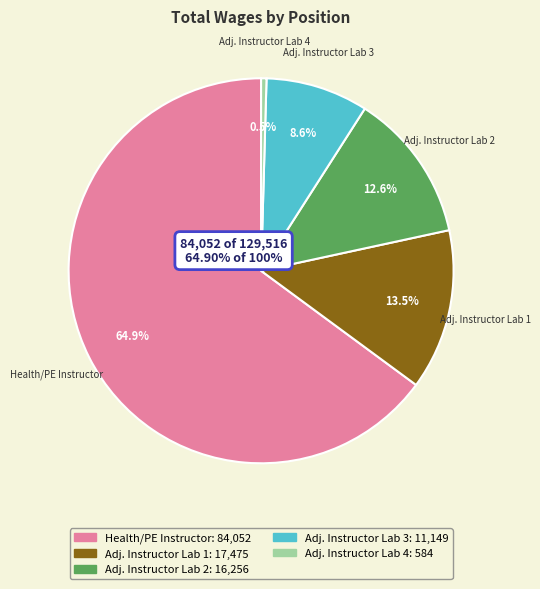

Which slice is the smallest?

Adjunct Instructor Lab (584)